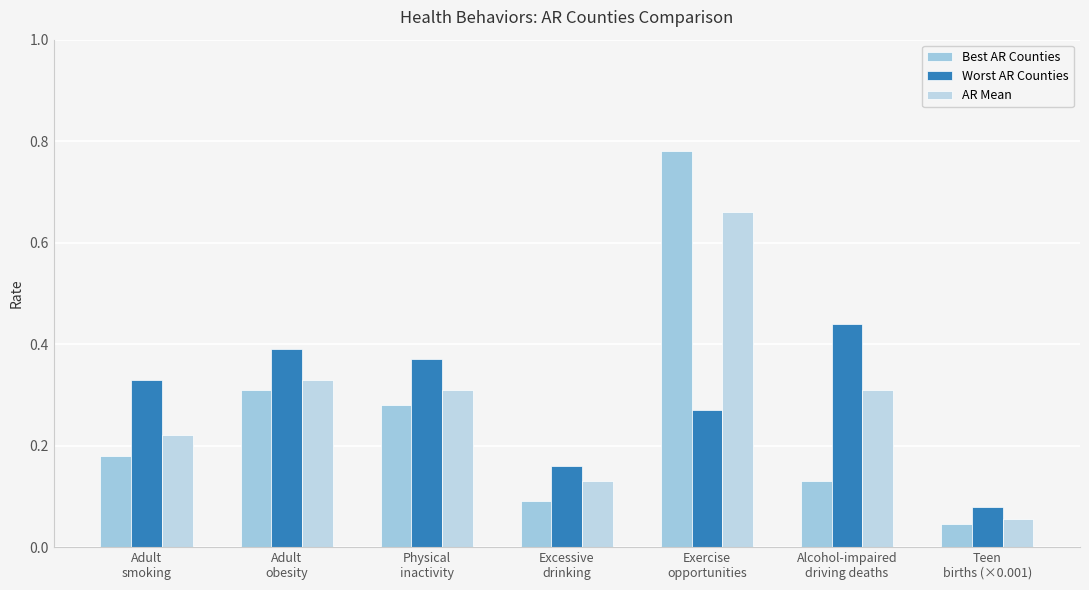

Reading right to left, what are all the values shown in this chart?

Best AR Counties: Teen
births (×0.001)=0.0	Alcohol-impaired
driving deaths=0.1	Exercise
opportunities=0.8	Excessive
drinking=0.1	Physical
inactivity=0.3	Adult
obesity=0.3	Adult
smoking=0.2
Worst AR Counties: Teen
births (×0.001)=0.1	Alcohol-impaired
driving deaths=0.4	Exercise
opportunities=0.3	Excessive
drinking=0.2	Physical
inactivity=0.4	Adult
obesity=0.4	Adult
smoking=0.3
AR Mean: Teen
births (×0.001)=0.1	Alcohol-impaired
driving deaths=0.3	Exercise
opportunities=0.7	Excessive
drinking=0.1	Physical
inactivity=0.3	Adult
obesity=0.3	Adult
smoking=0.2